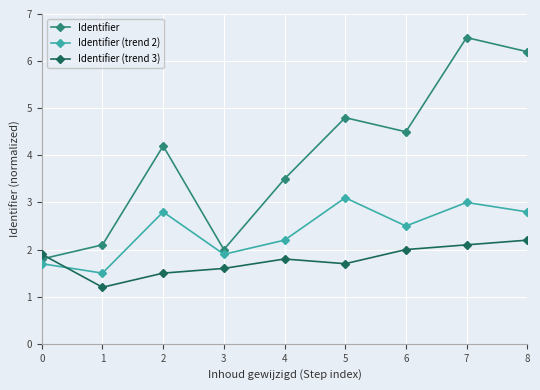

What is the difference between the highest and lowest values at 7?

4.4